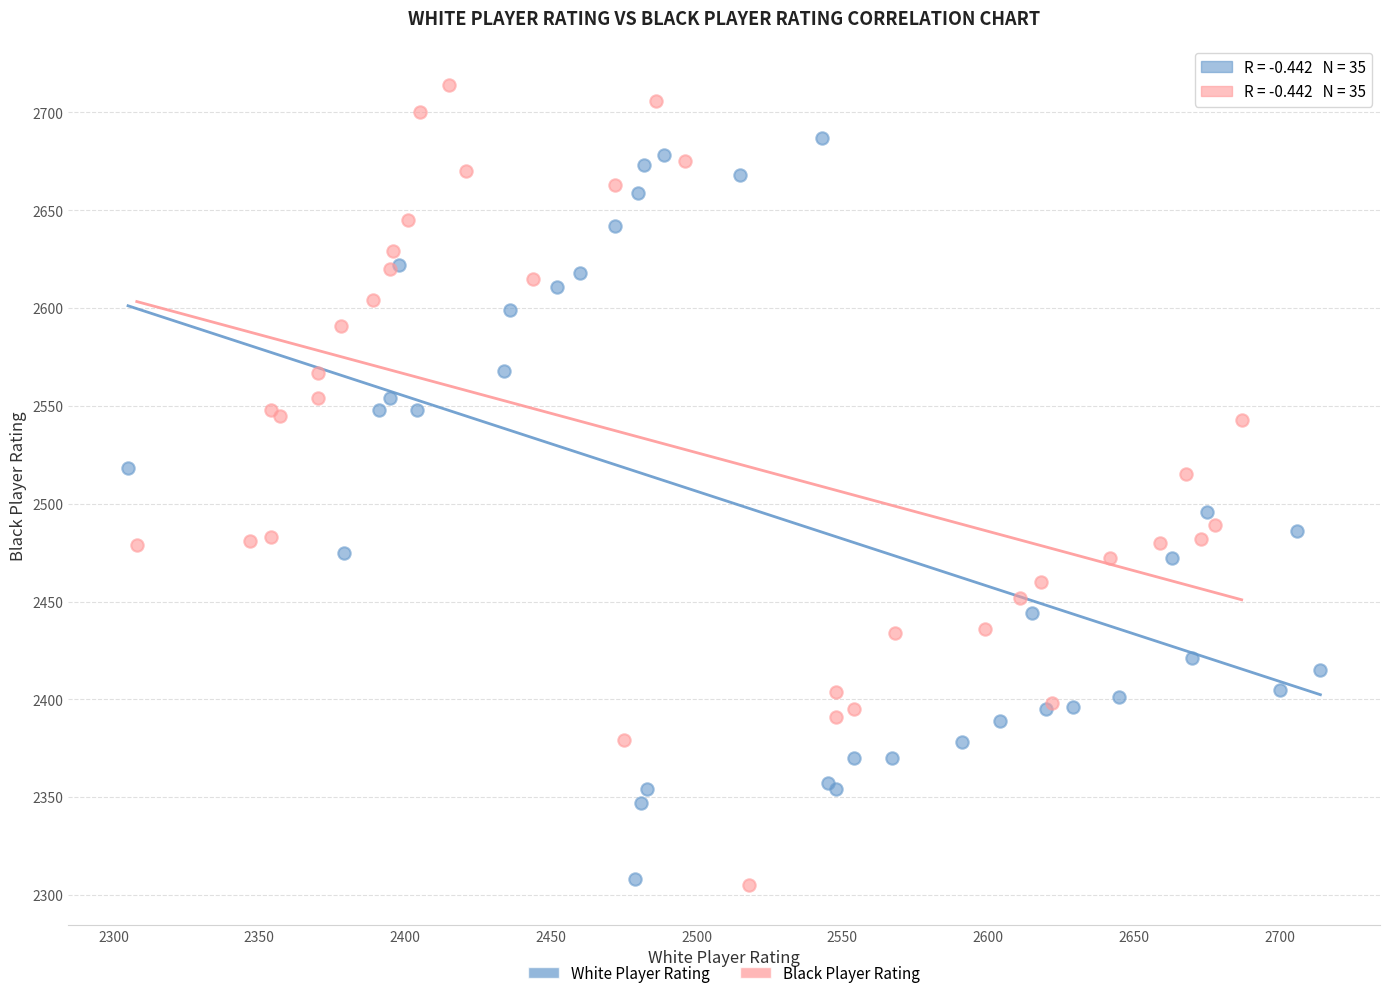

Which series has the largest Y range (max minus min)?

Black Player Rating